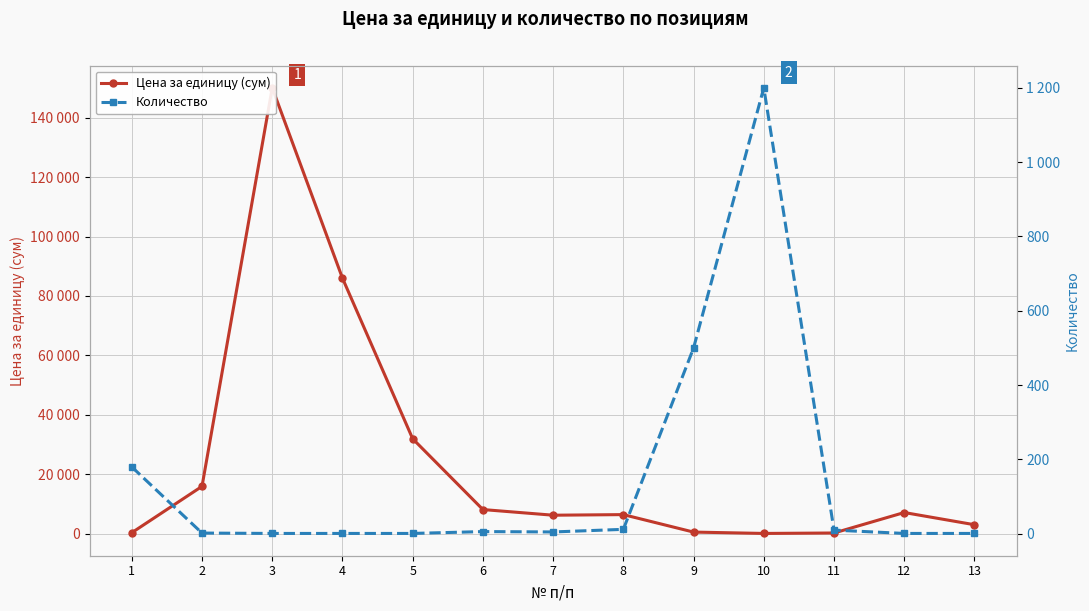

What is the smallest value displayed?

1